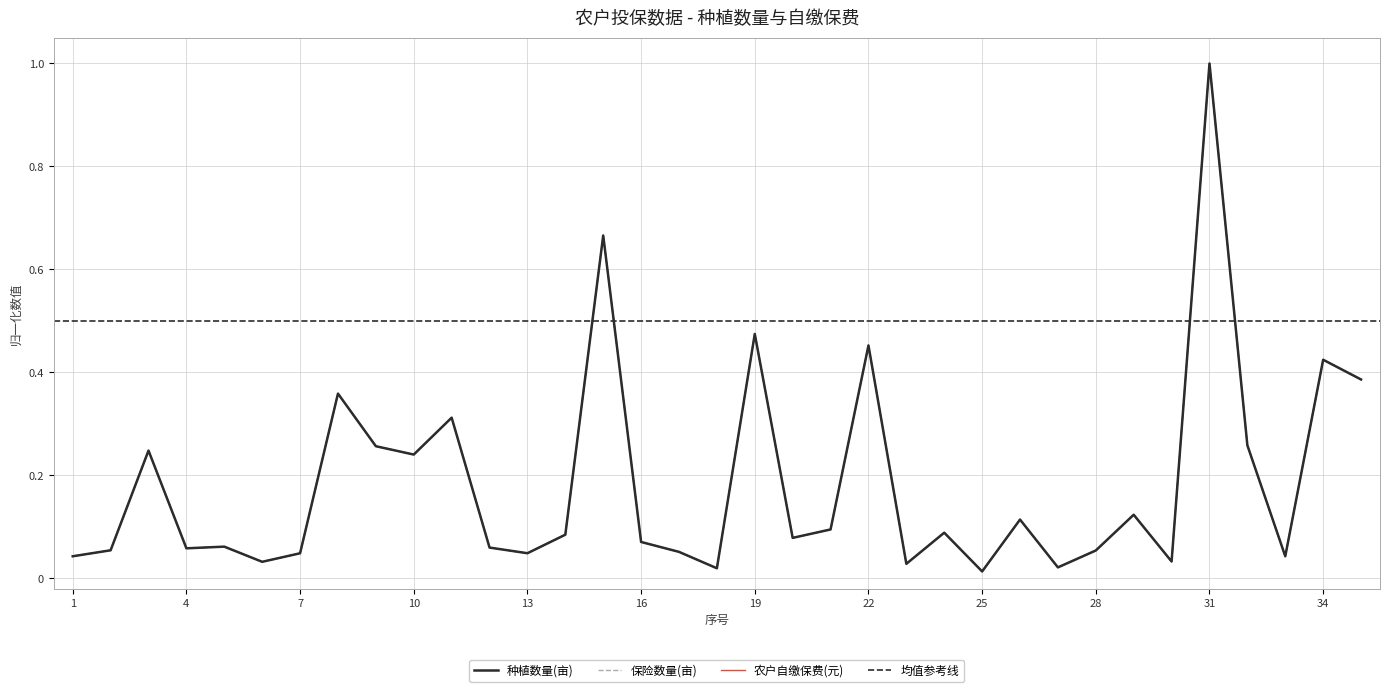

Is it true that 保险数量(亩) equals 0.0 at 23?

False